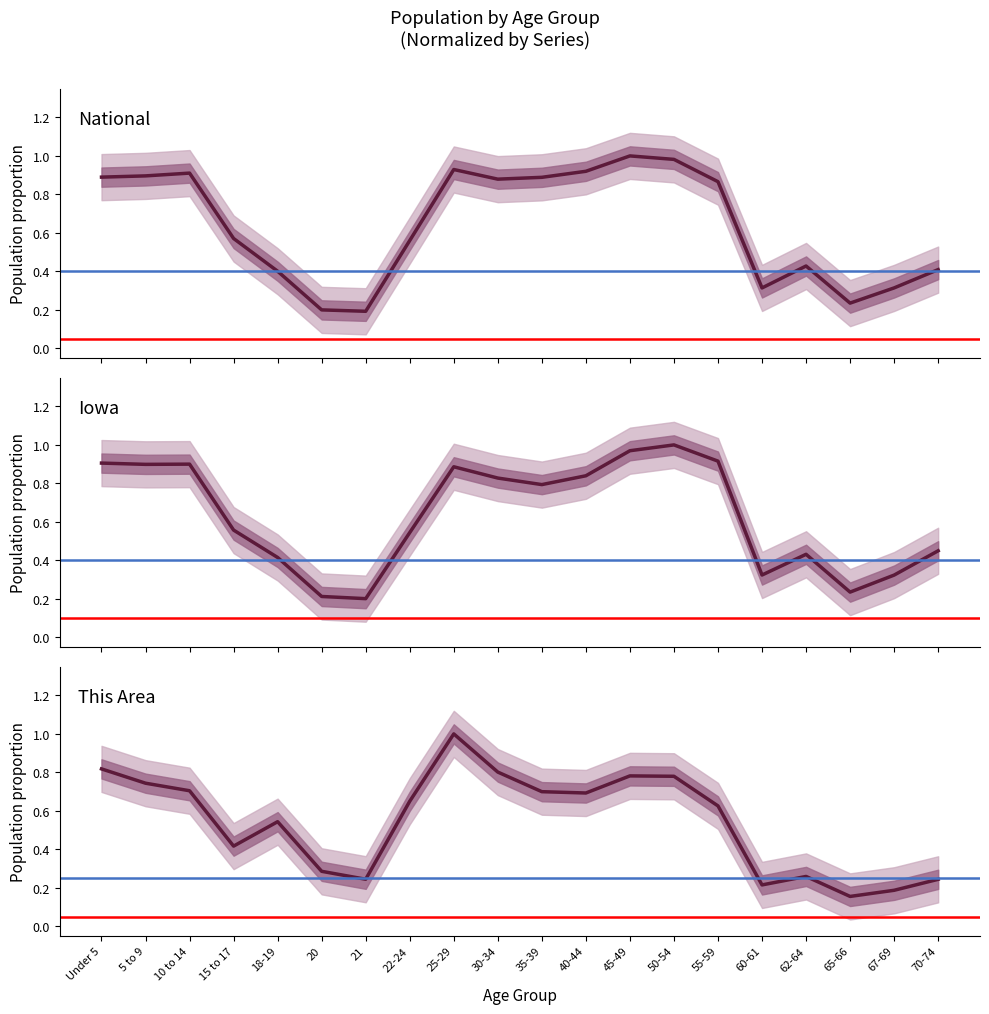

What are all the series names shown in the legend?

This Area, Iowa, National